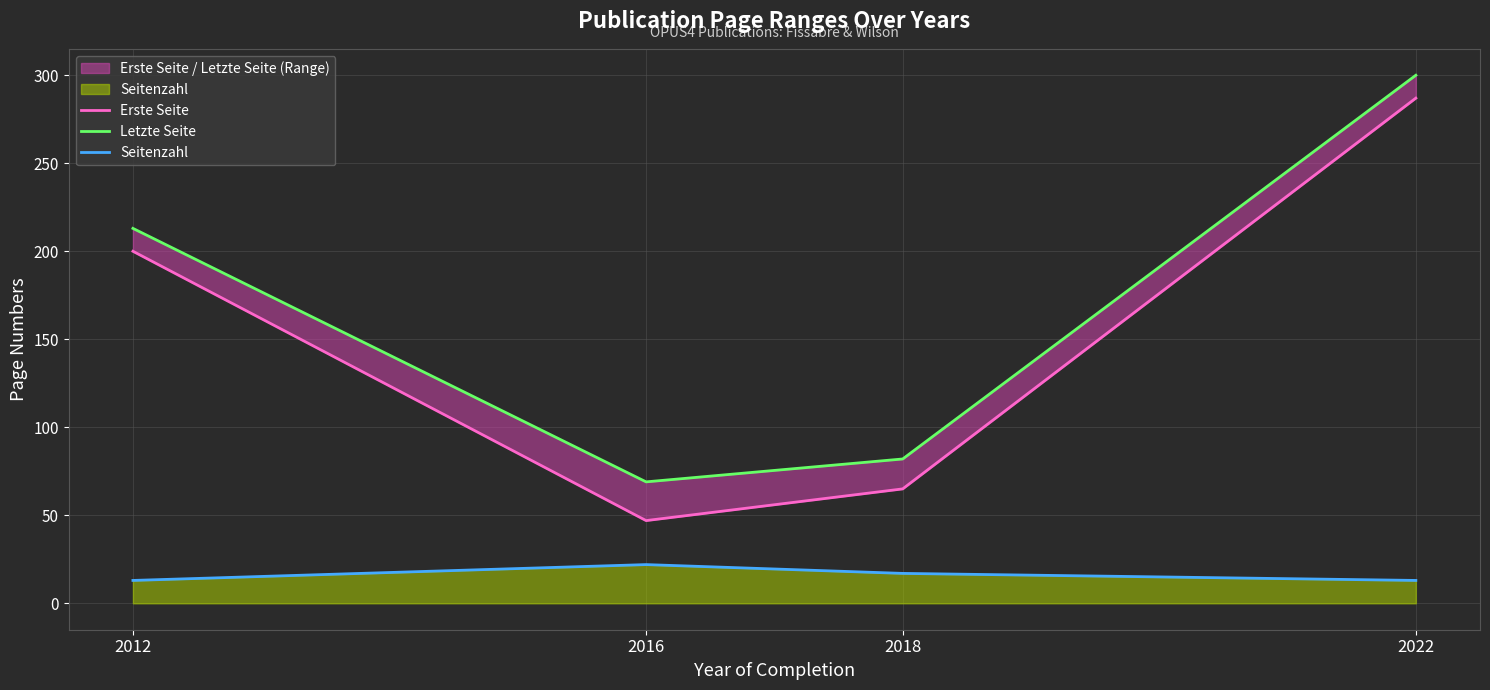

Where is the first local minimum for Erste Seite?

2016